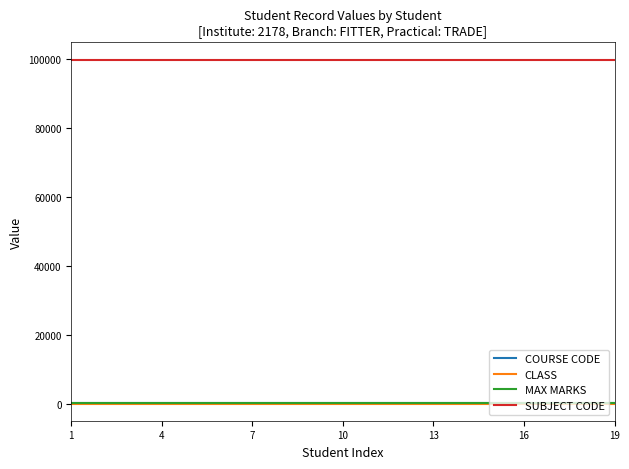

What is the greatest value displayed?

99955